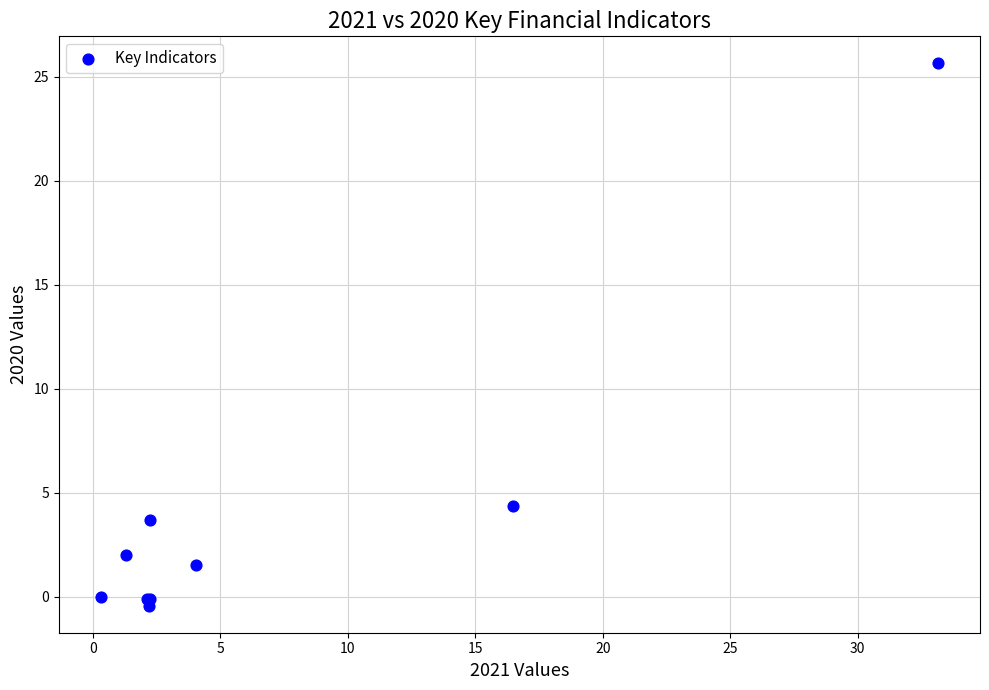

What Y value in the scatter plot is closest to 12?

4.4